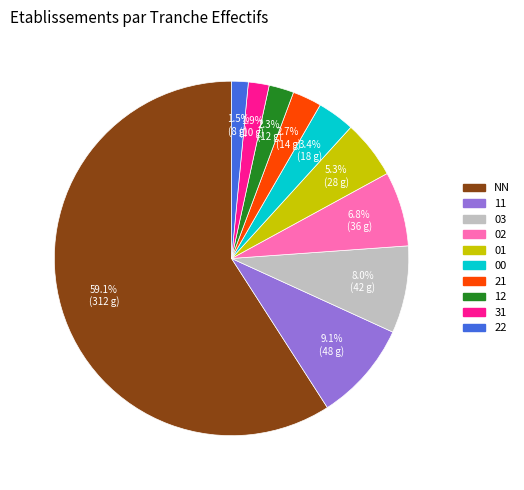

To the nearest percent, what is the difference between the largest and smallest slice percentages?

58%